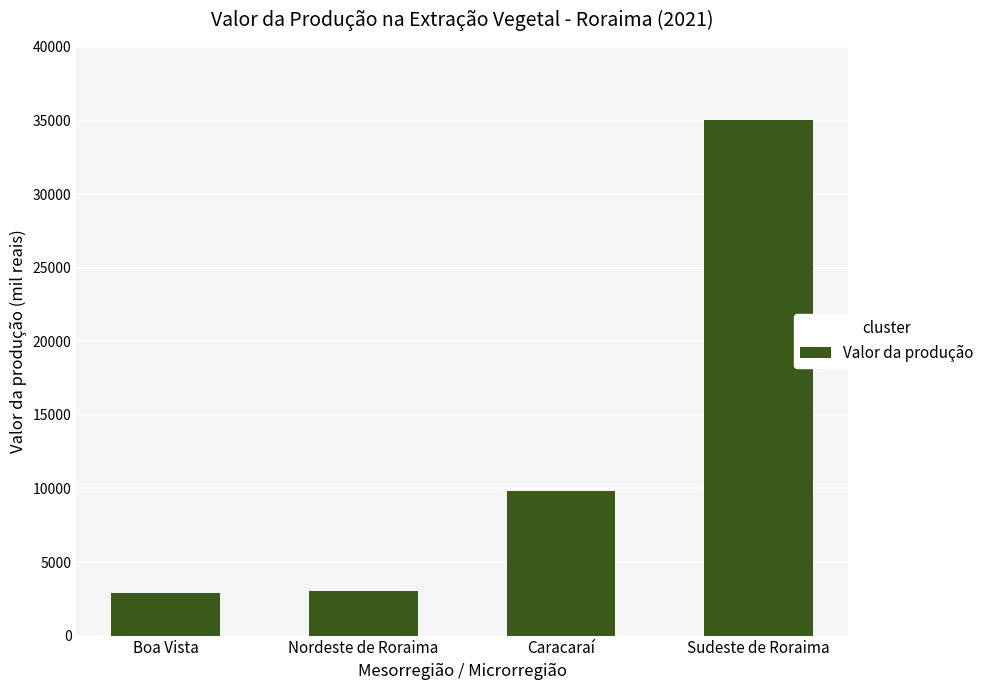

What is the minimum value shown in the chart?

2927